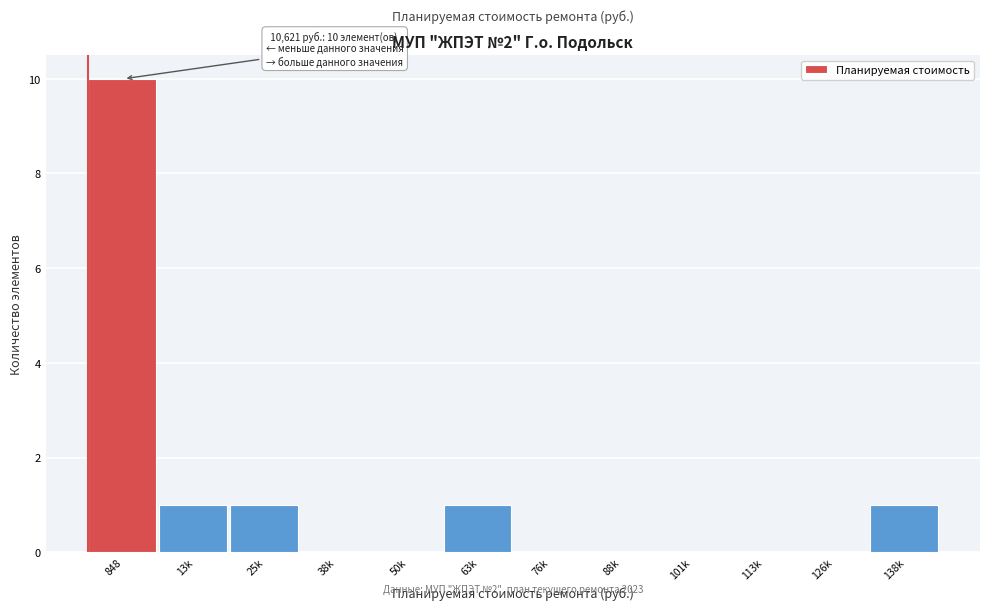

Reading left to right, list all the values displayed in this chart.

848=10	13k=1	25k=1	38k=0	50k=0	63k=1	76k=0	88k=0	101k=0	113k=0	126k=0	138k=1